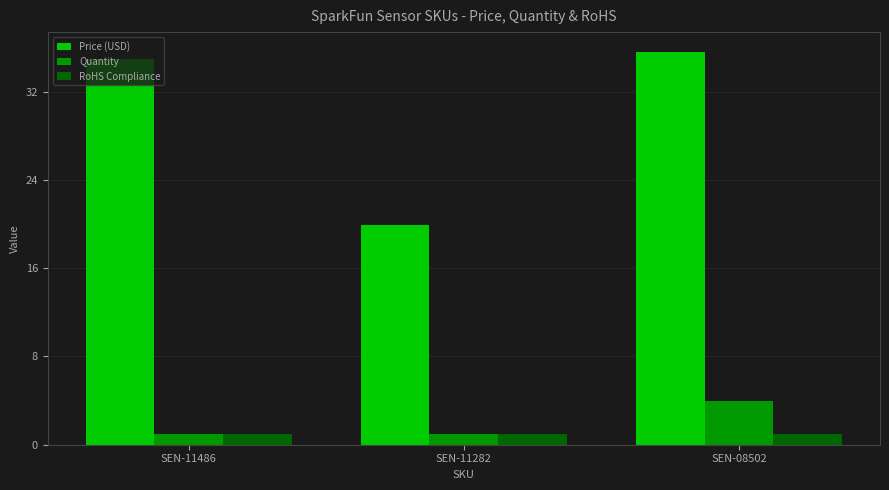

At how many categories does at least one series exceed 28?

2